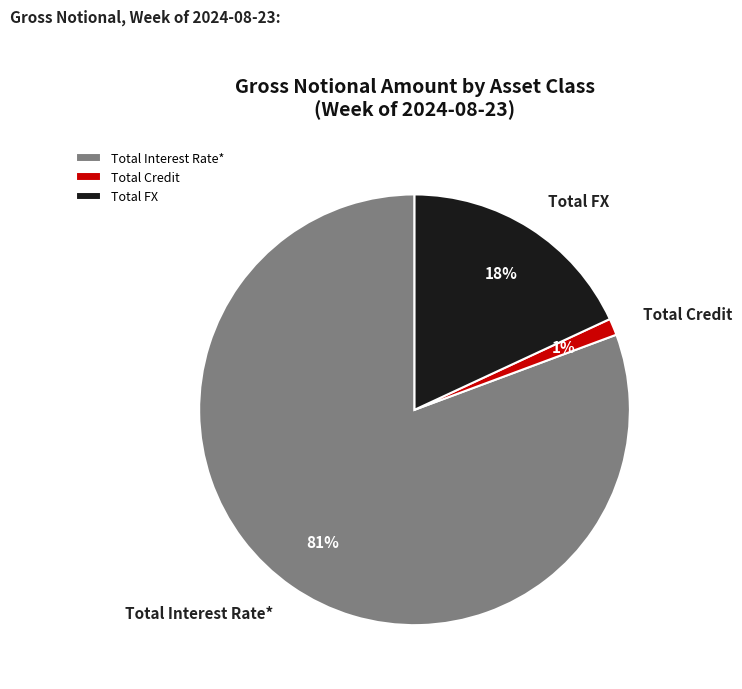

What is the smallest slice in the pie chart?

Total Credit